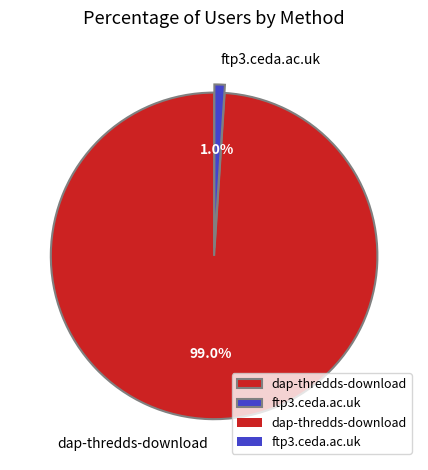

To the nearest percent, what portion does dap-thredds-download represent?

99%